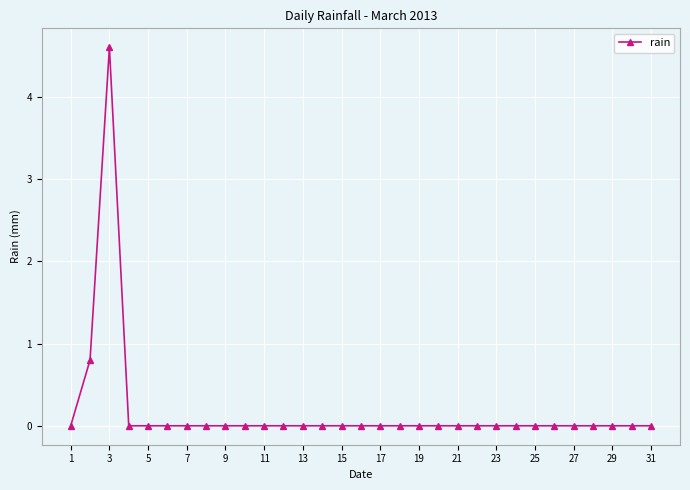

What is the difference between the second highest and second lowest values?

0.8